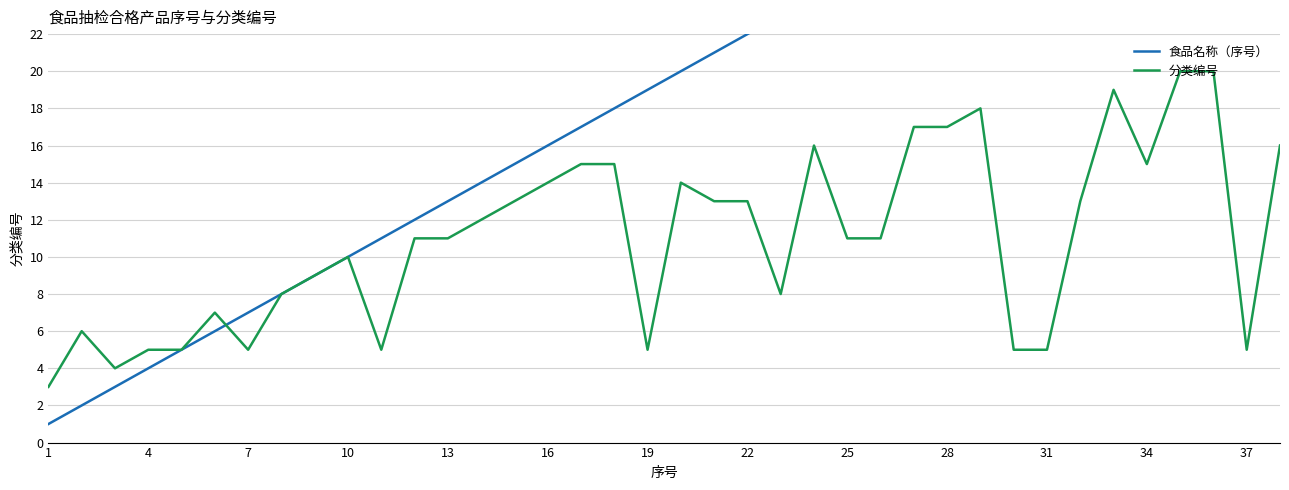

Reading right to left, transcribe all the data shown in this chart.

食品名称（序号）: 38	37	36	35	34	33	32	31	30	29	28	27	26	25	24	23	22	21	20	19	18	17	16	15	14	13	12	11	10	9	8	7	6	5	4	3	2	1
分类编号: 16	5	20	20	15	19	13	5	5	18	17	17	11	11	16	8	13	13	14	5	15	15	14	13	12	11	11	5	10	9	8	5	7	5	5	4	6	3